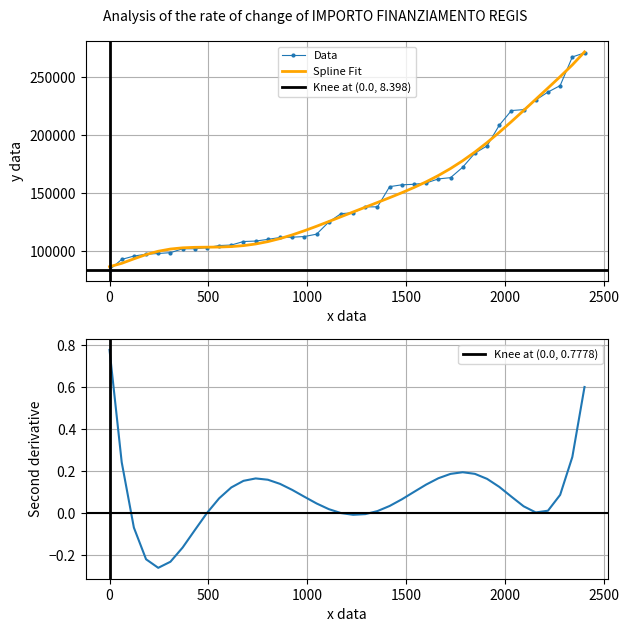

What is the highest value of the Data series?

271170.8